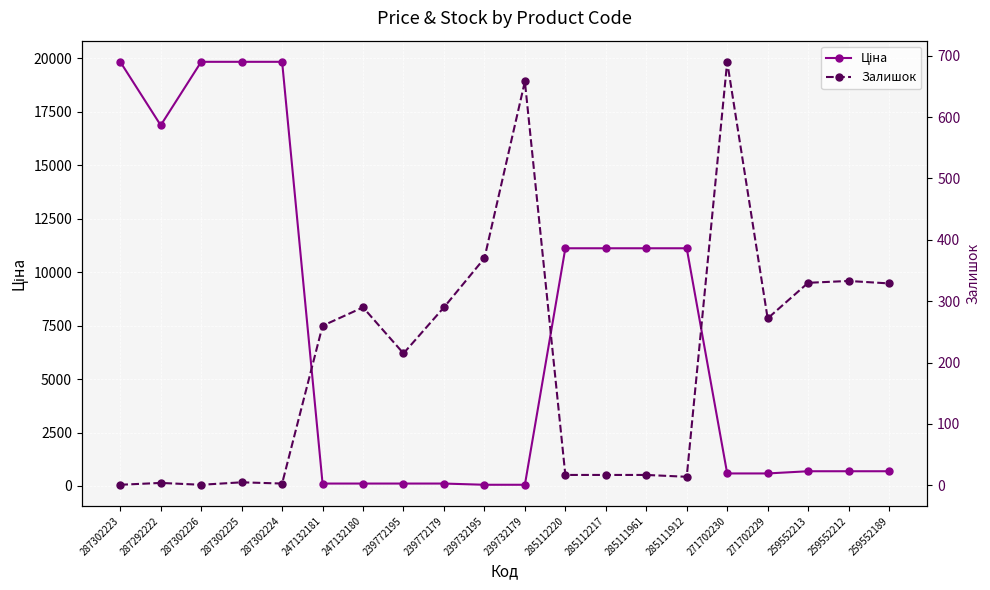

What is the sum of all Залишок values?

4116.0